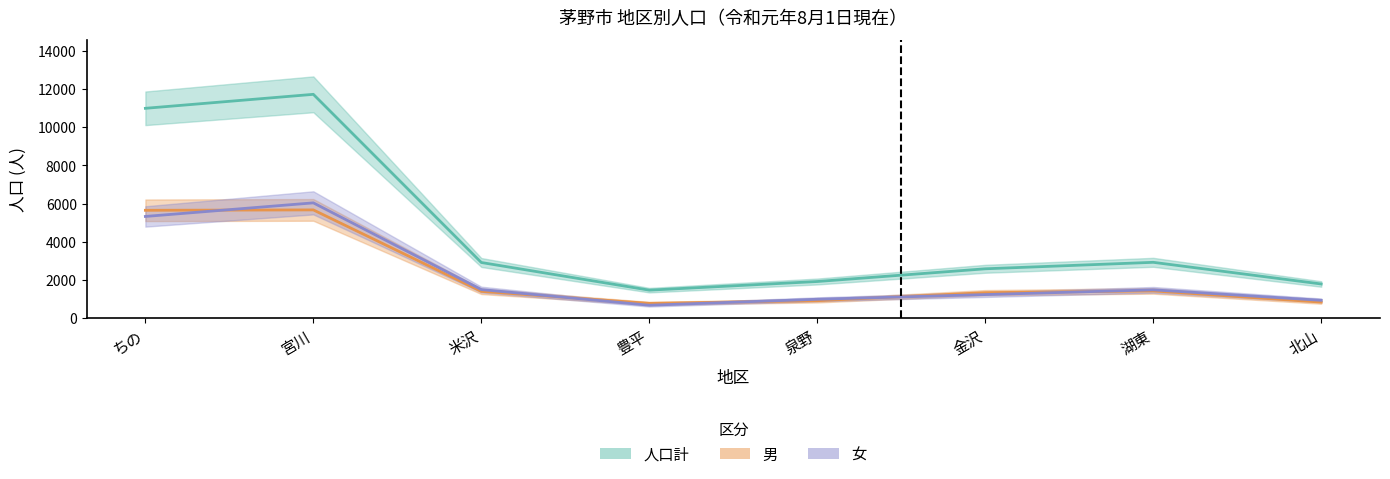

True or false: 男 and 人口計 intersect in this chart.

False